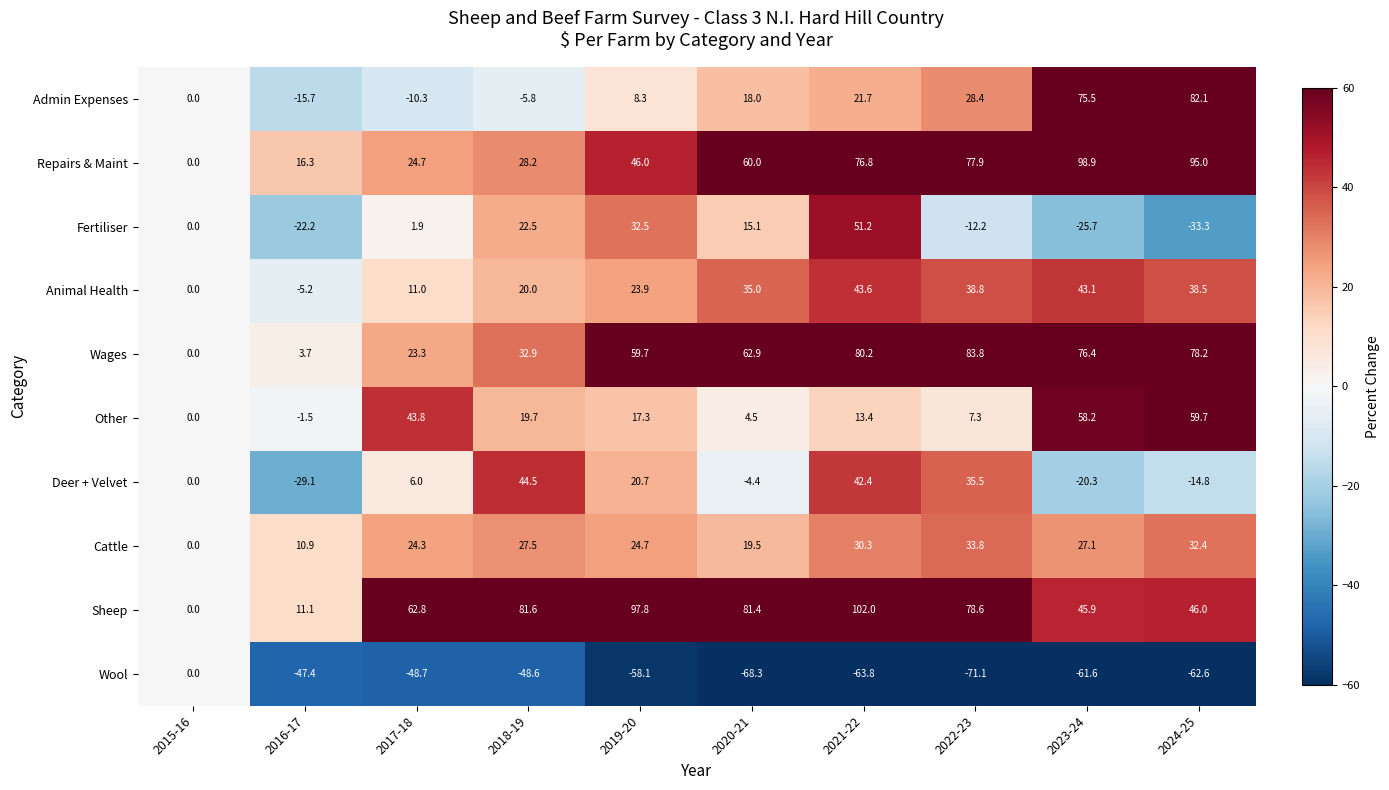

What is the difference between the Admin Expenses values at 2019-20 and 2023-24?

67.2